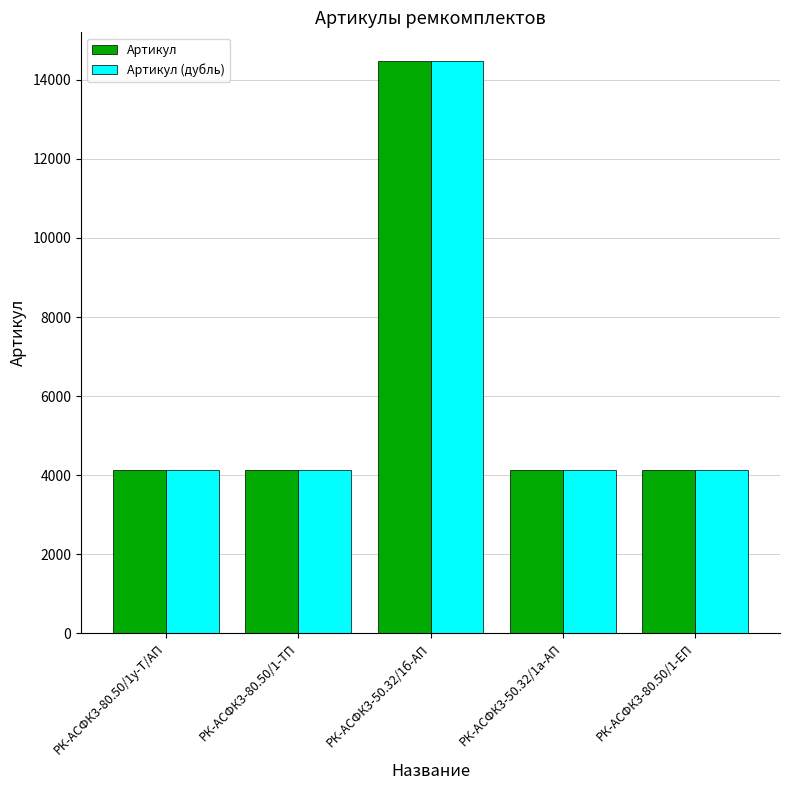

At which label does Артикул (дубль) first exceed 4141?

РК-АСФК3-80.50/1у-Т/АП